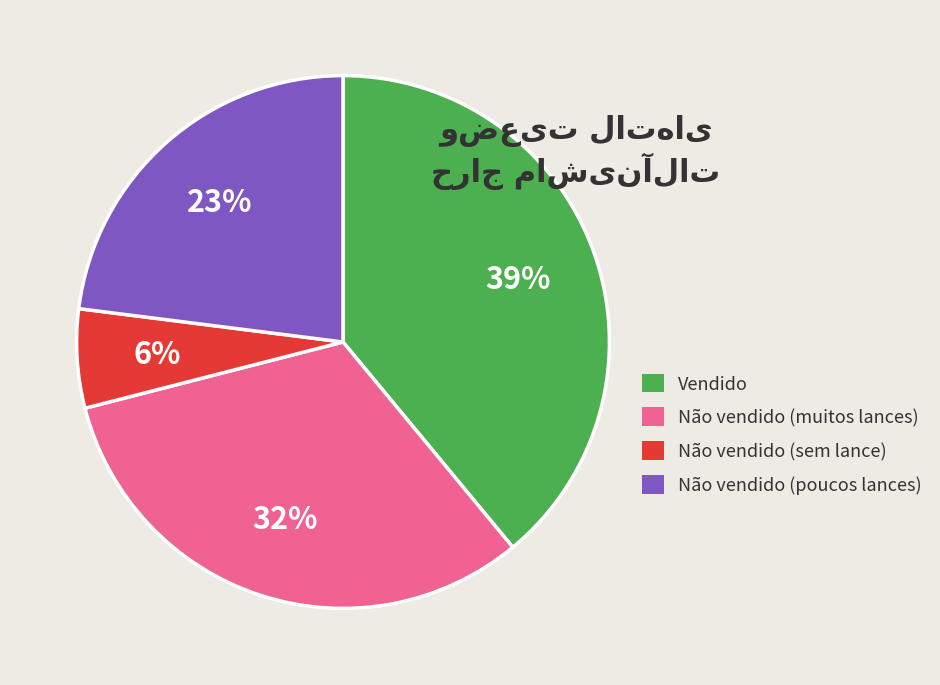

Which has a higher value, Vendido or Não vendido (sem lance)?

Vendido